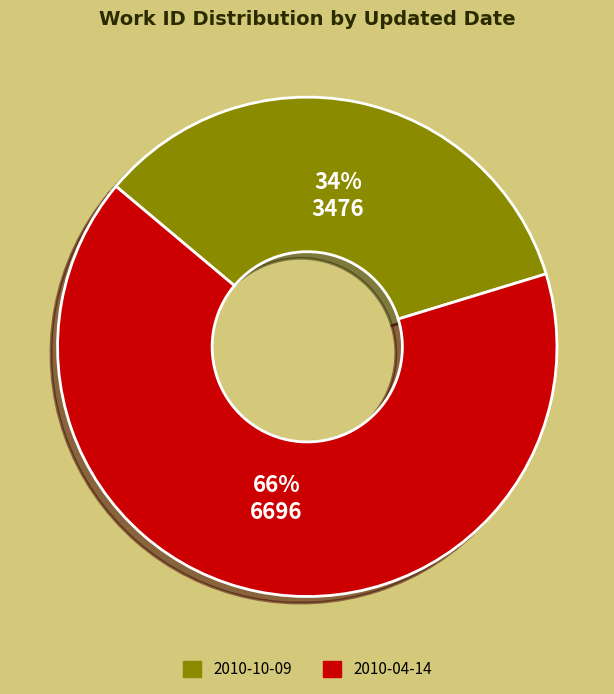

Which slice is the smallest?

2010-10-09